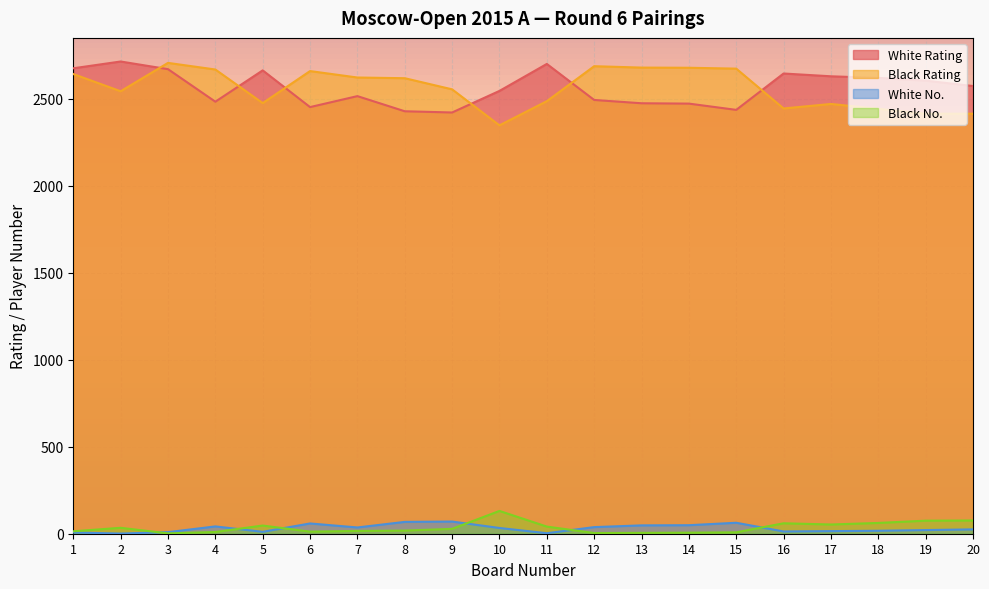

At which label does Black No. first exceed 28?

2